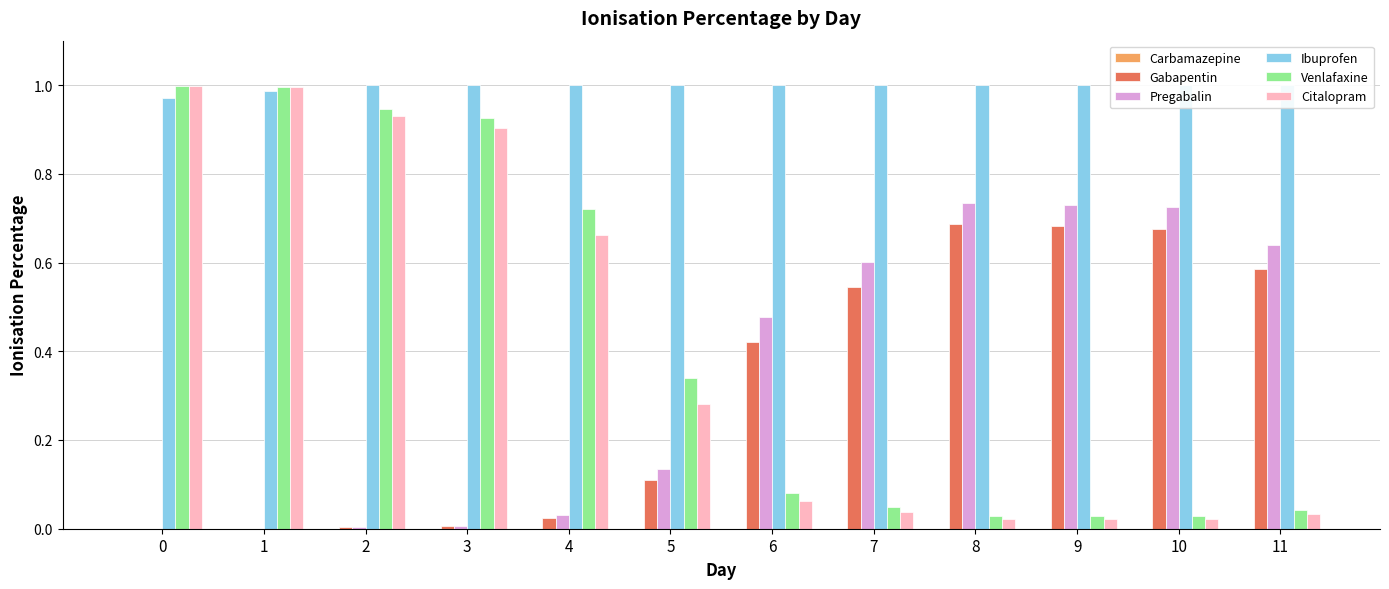

The Ibuprofen series shows 0.6 at 0. True or false?

False